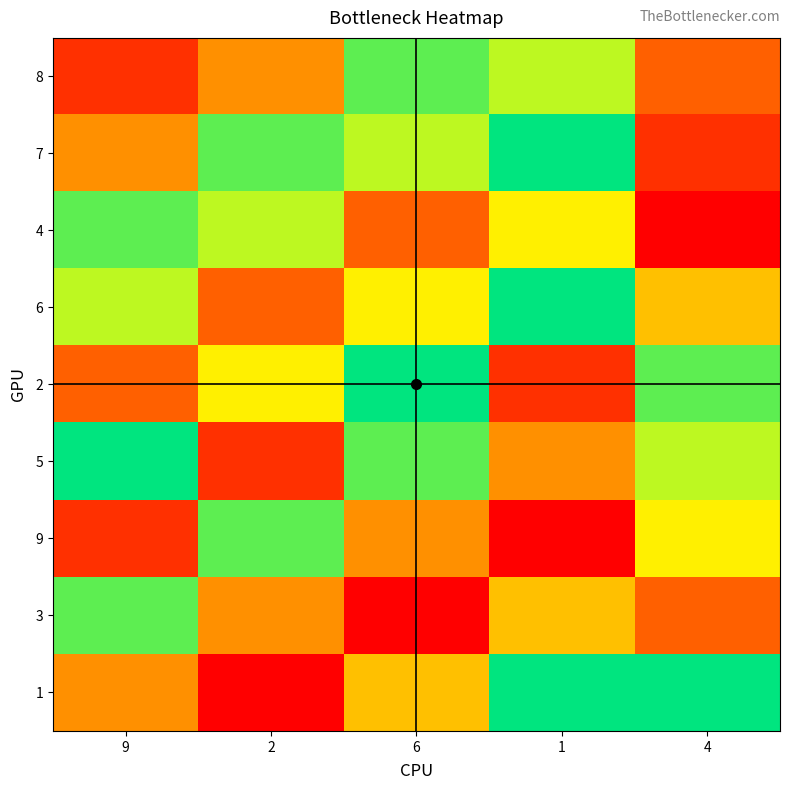

Which series has the largest range (max minus min)?

1